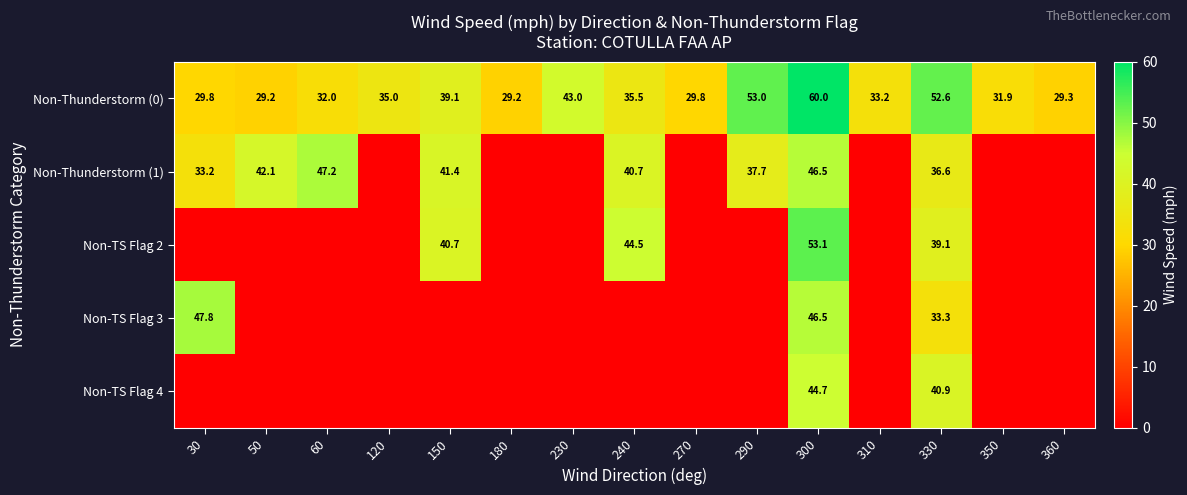

Is it true that Non-Thunderstorm (0) equals 29.8 at 30?

True